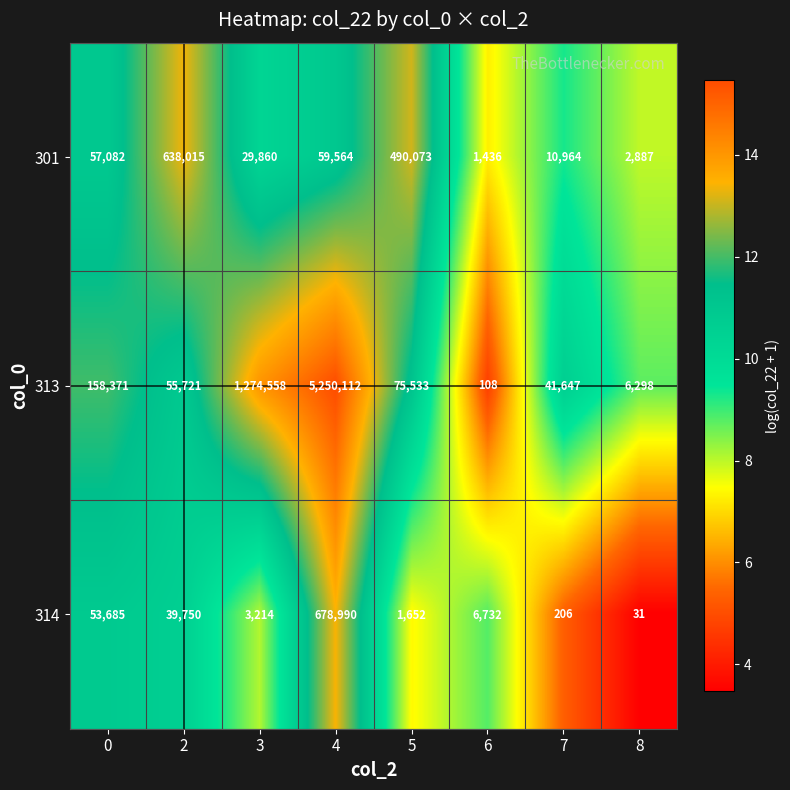

What is the minimum value shown in the chart?

31